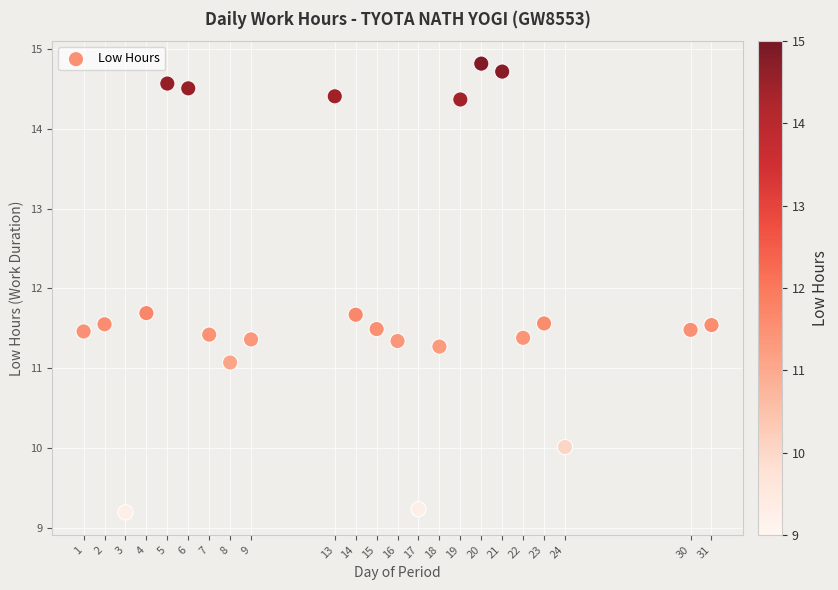

What is the range of X values (max minus min)?

30.0